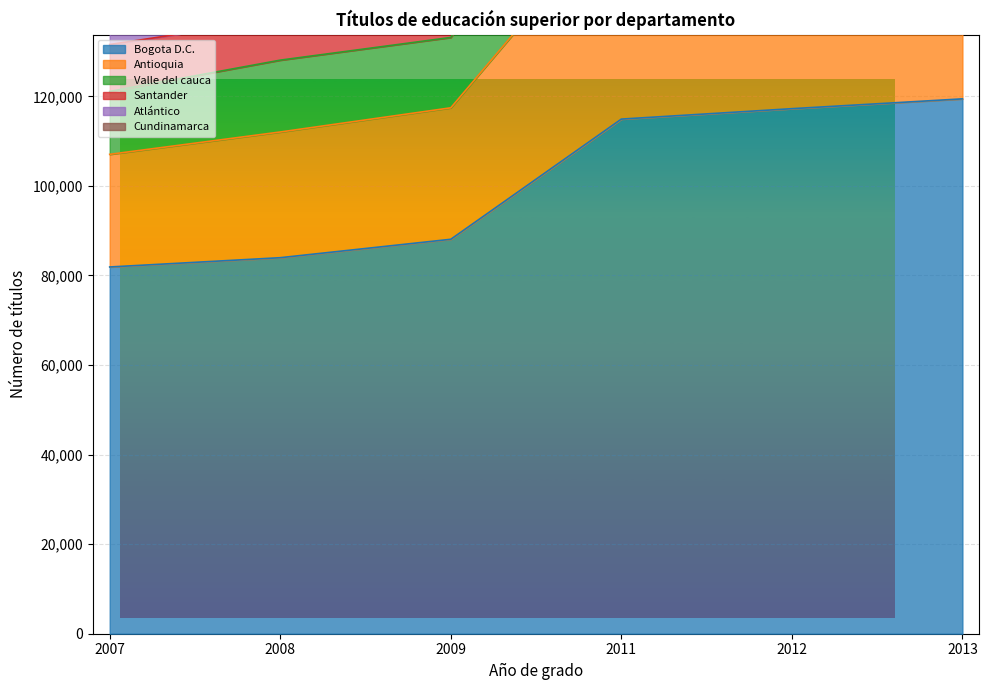

Where does the Valle del cauca series first go above 162352?

2012